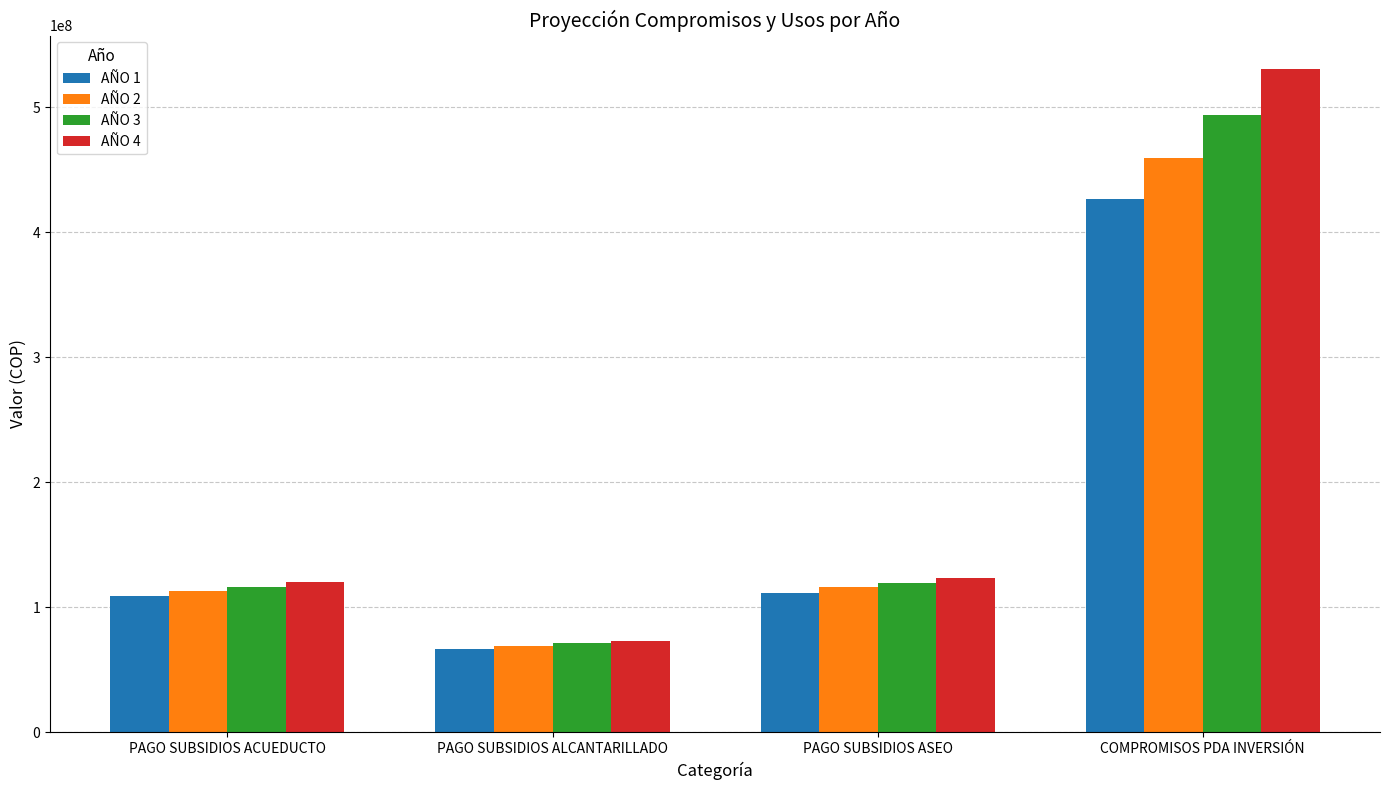

Which category has the highest value in the AÑO 2 series?

COMPROMISOS PDA INVERSIÓN